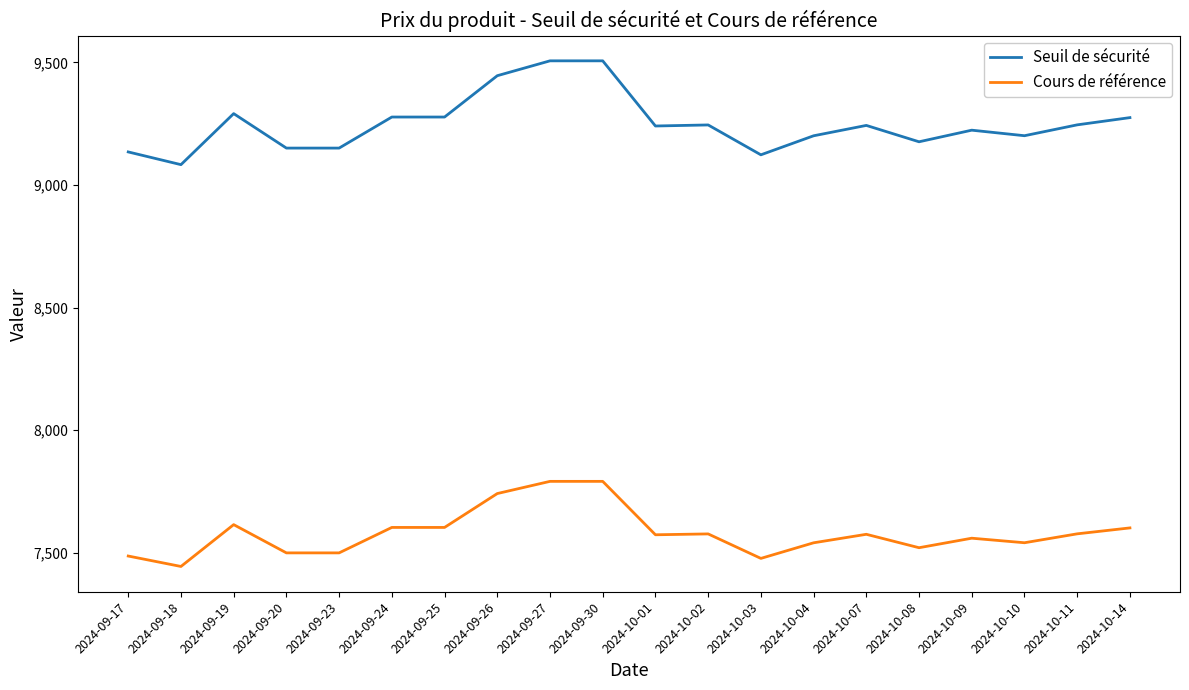

What is the total value across all series at 2024-10-09?

16783.4